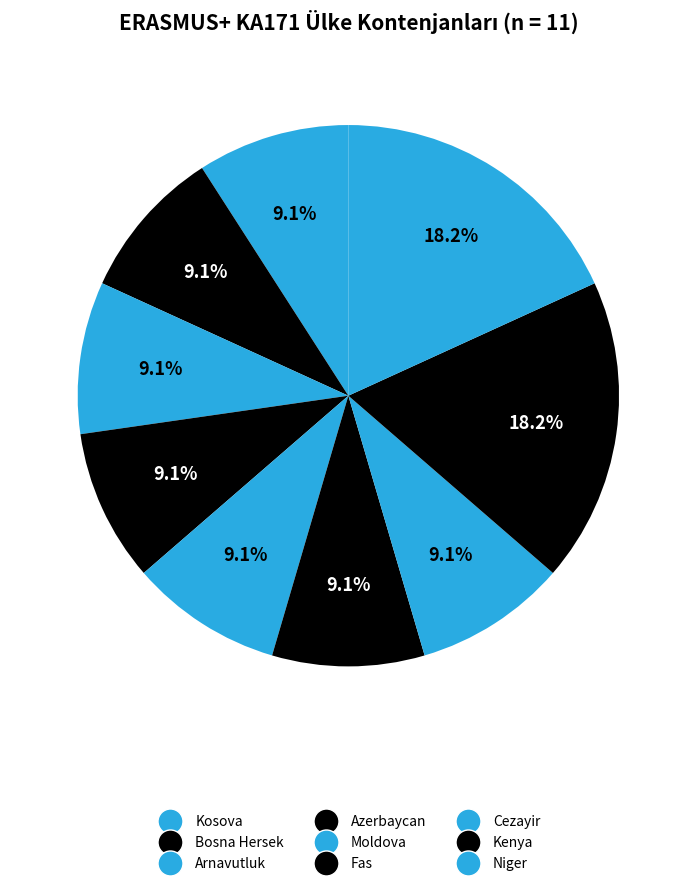

To the nearest percent, what is the average slice percentage?

11%